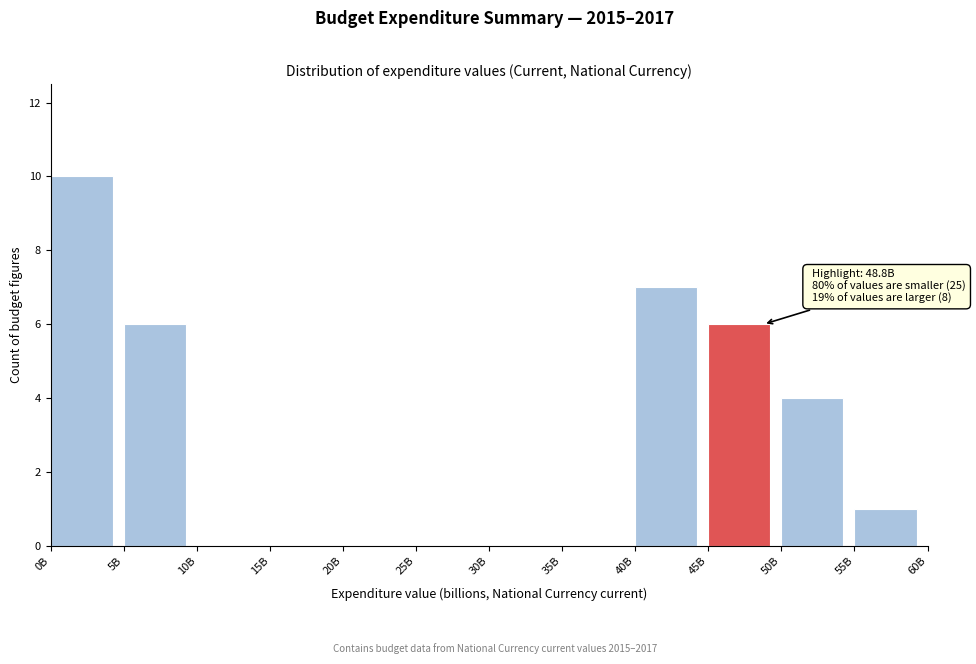

Reading left to right, what are all the values shown in this chart?

0B=10	5B=6	10B=0	15B=0	20B=0	25B=0	30B=0	35B=0	40B=7	45B=6	50B=4	55B=1